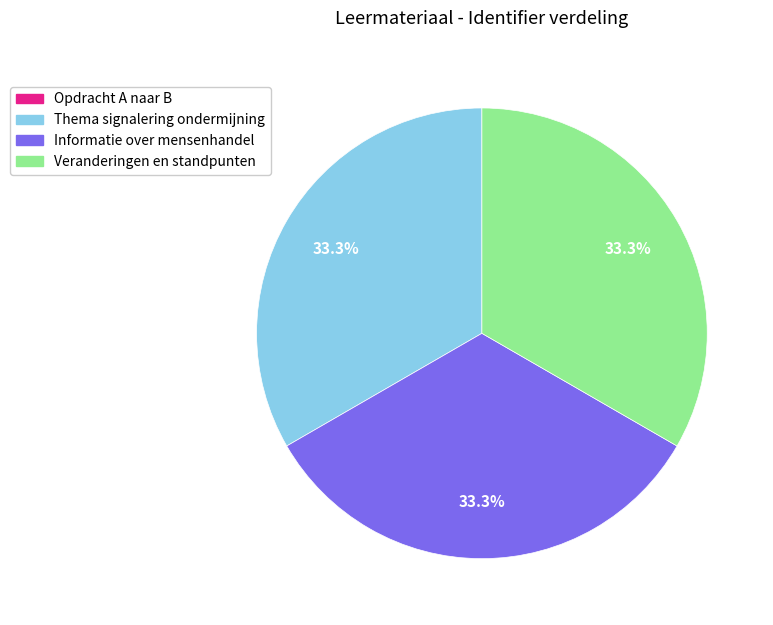

To the nearest percent, what percentage of the pie is Informatie over mensenhandel?

33%